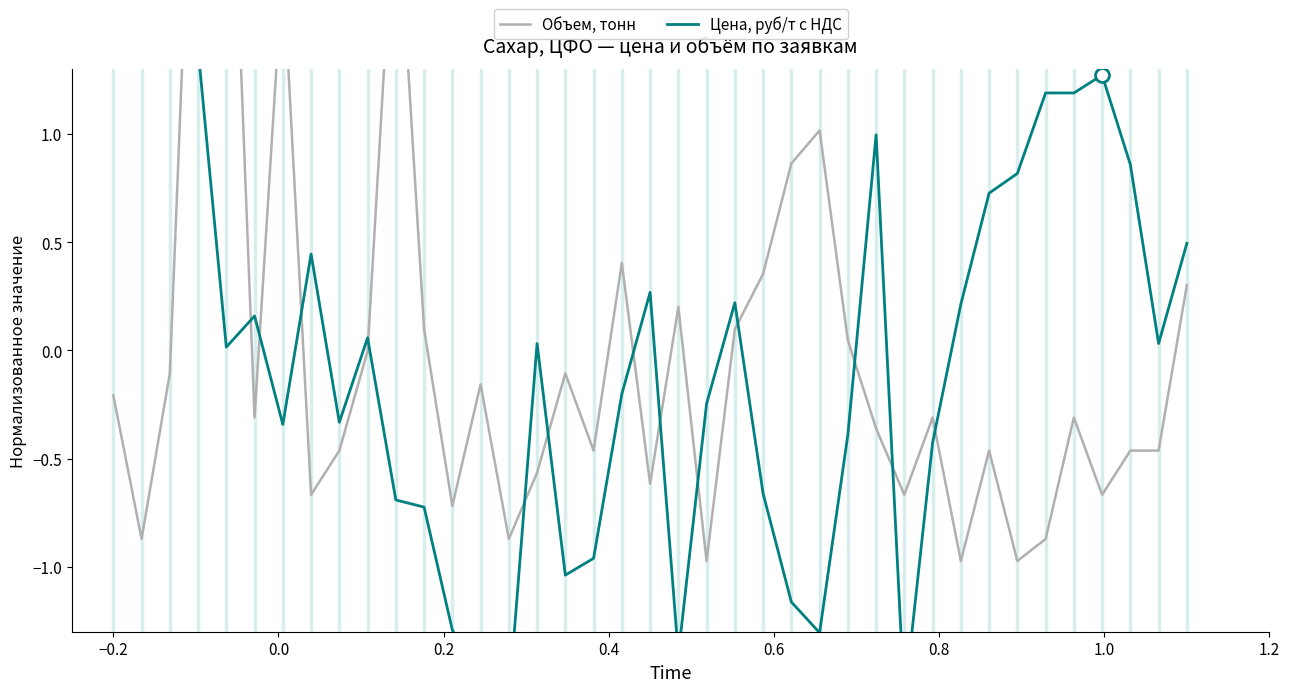

Count the number of categories in the chart.

39